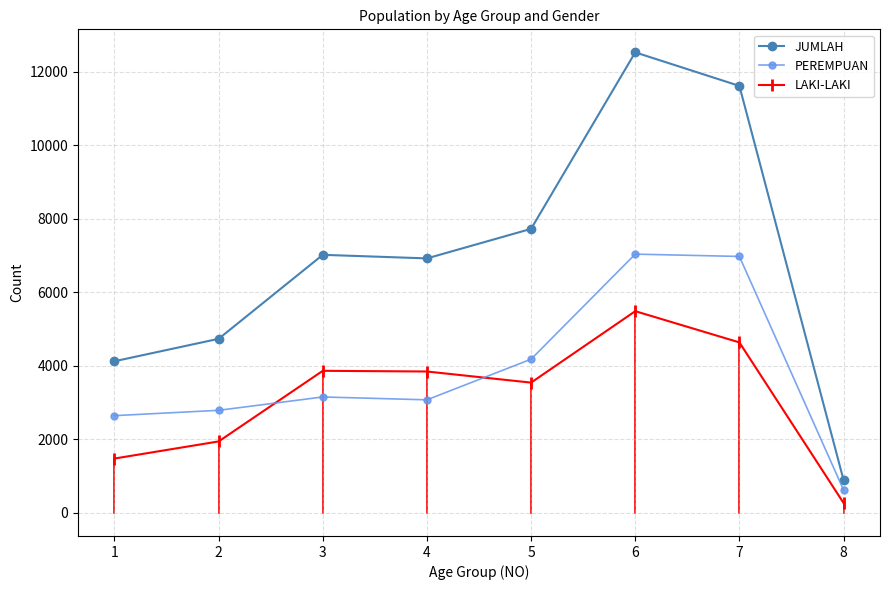

What is the value of the PEREMPUAN point at the 2nd from the left?

2790